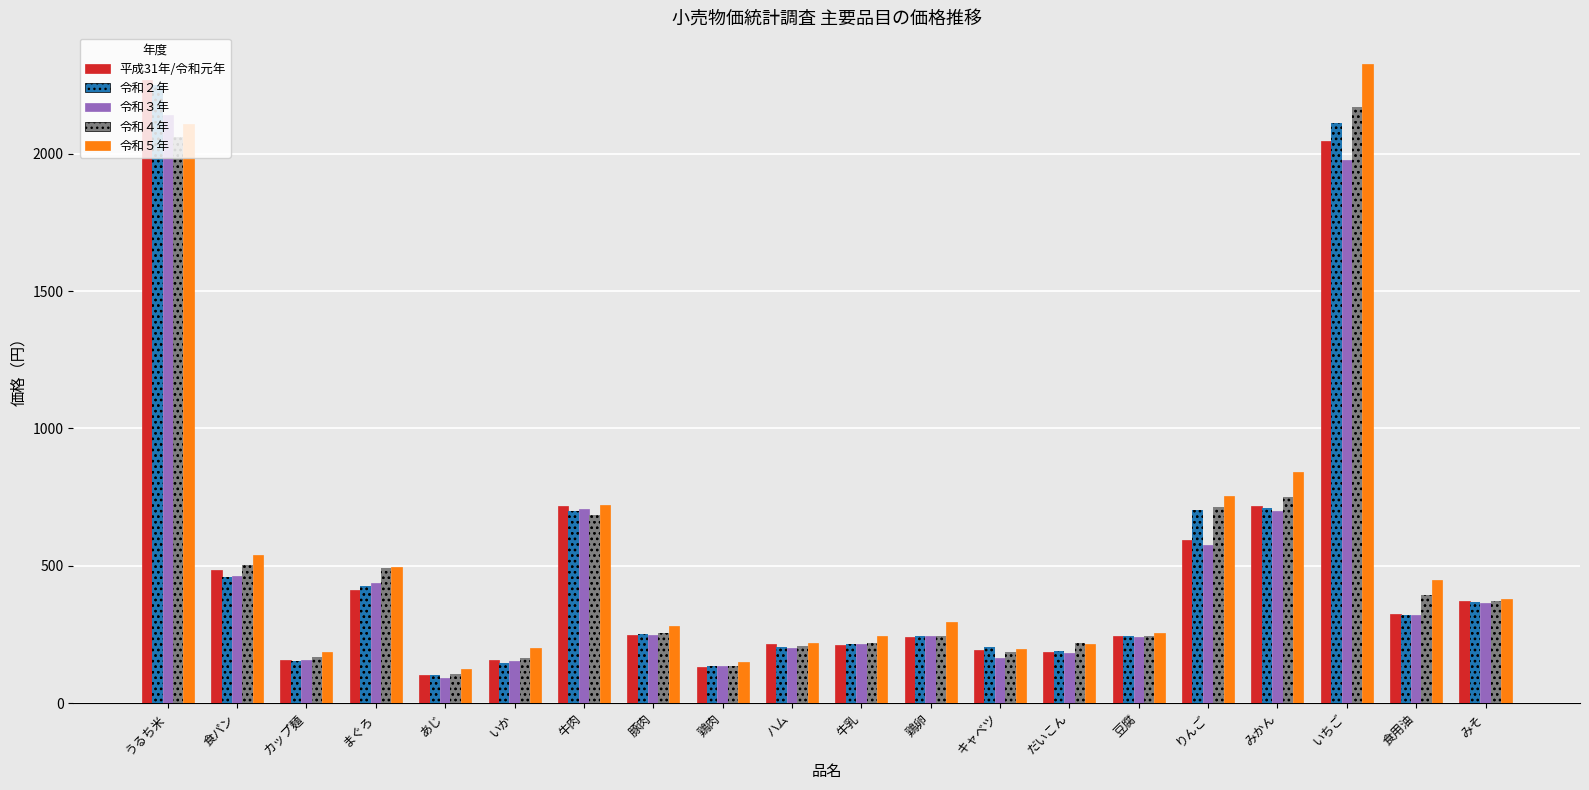

Which series has the largest range (max minus min)?

令和５年